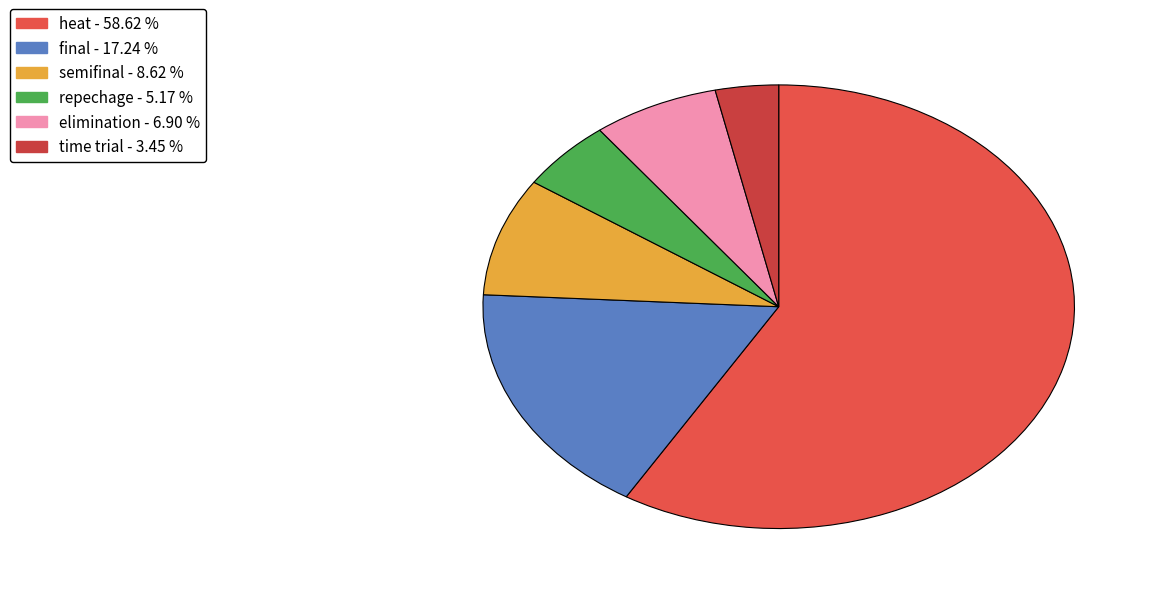

How many slices are in this pie chart?

6